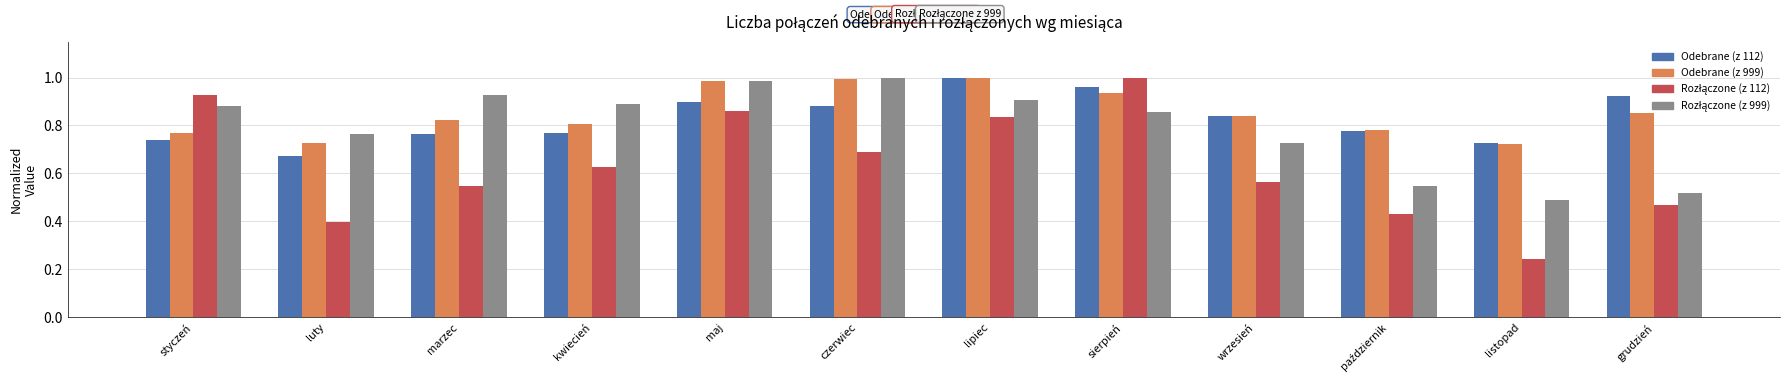

The value of Odebrane (z 999) at luty is 0.7. True or false?

True